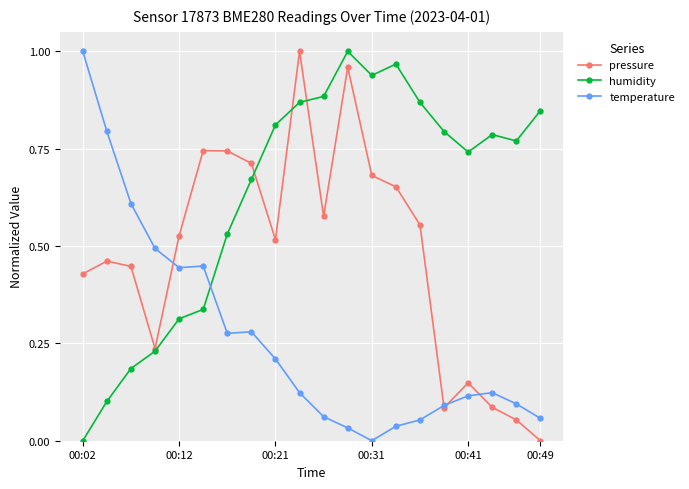

How many interior local valleys does the humidity series have?

3